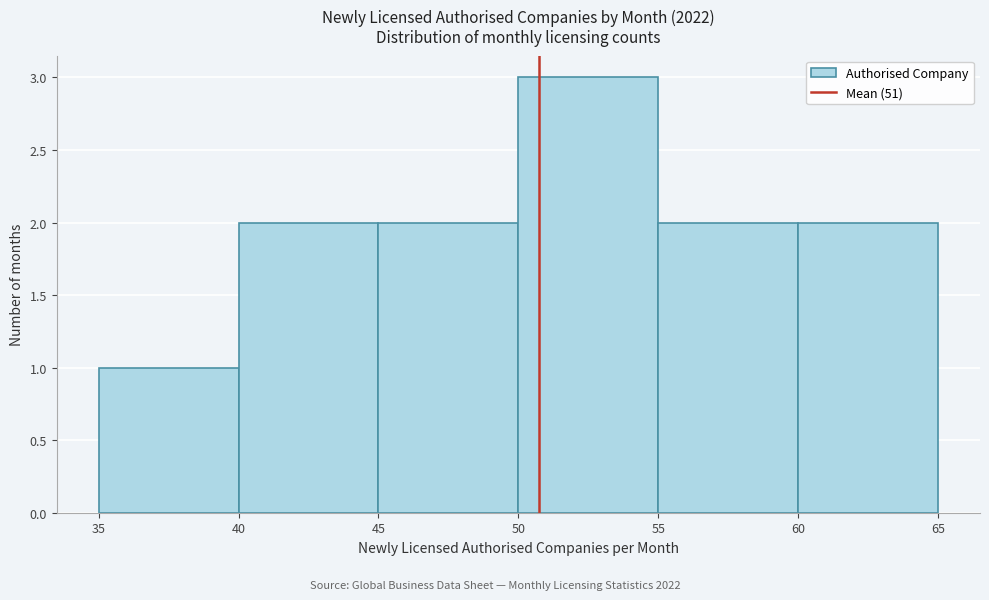

Over which range of the x-axis is the bar tallest?

50 to 55